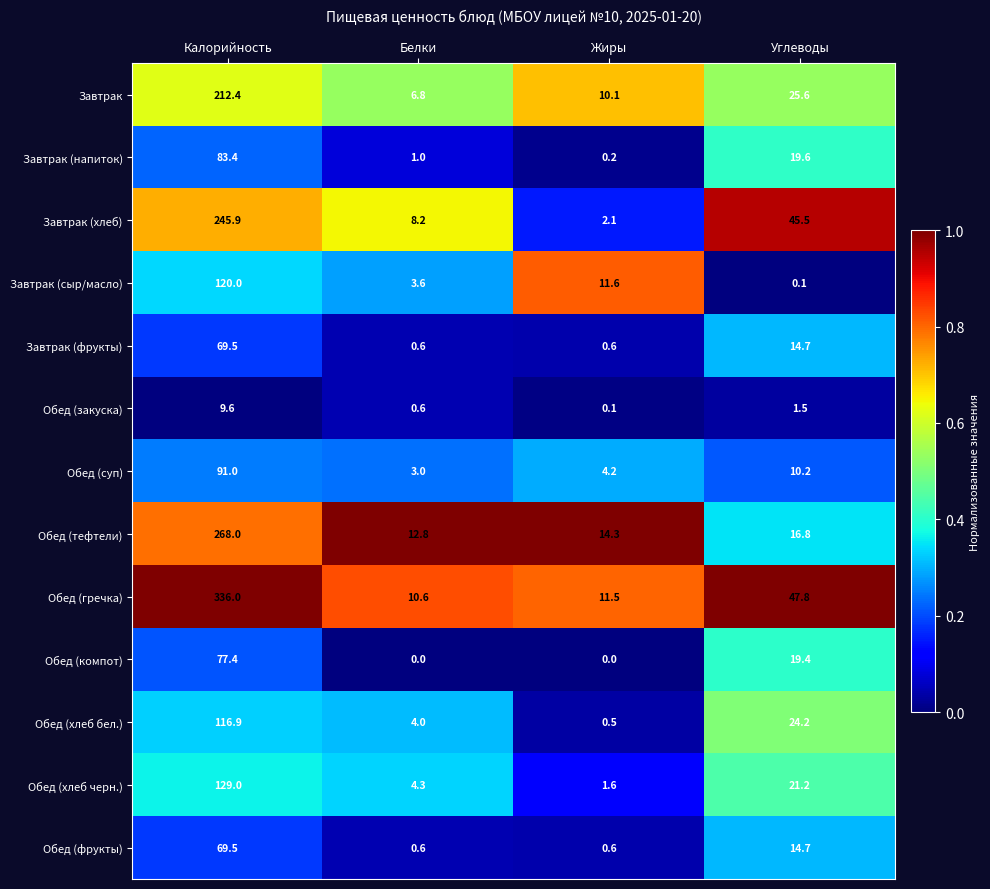

What is the average value of the Обед (хлеб черн.) series?

39.0